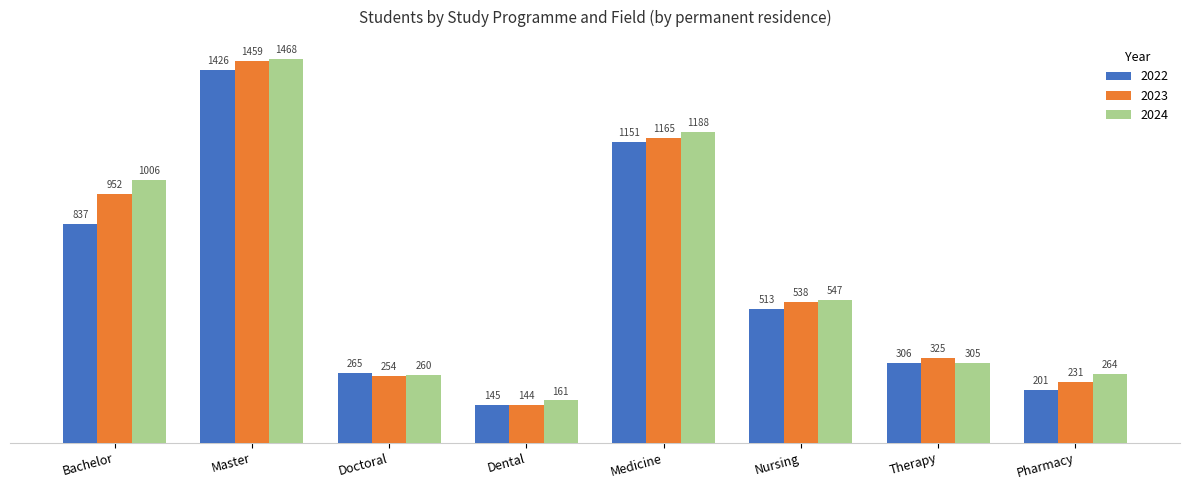

What is the difference between the maximum and second lowest values in the 2022 series?

1225